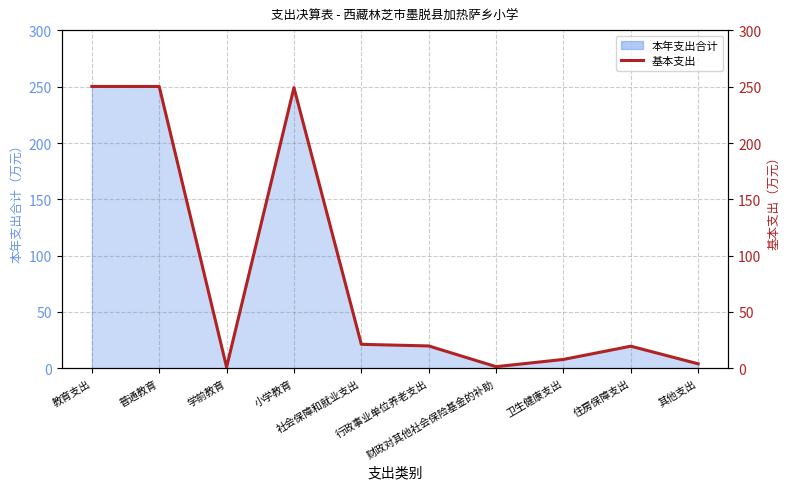

What position from the right is 社会保障和就业支出?

6